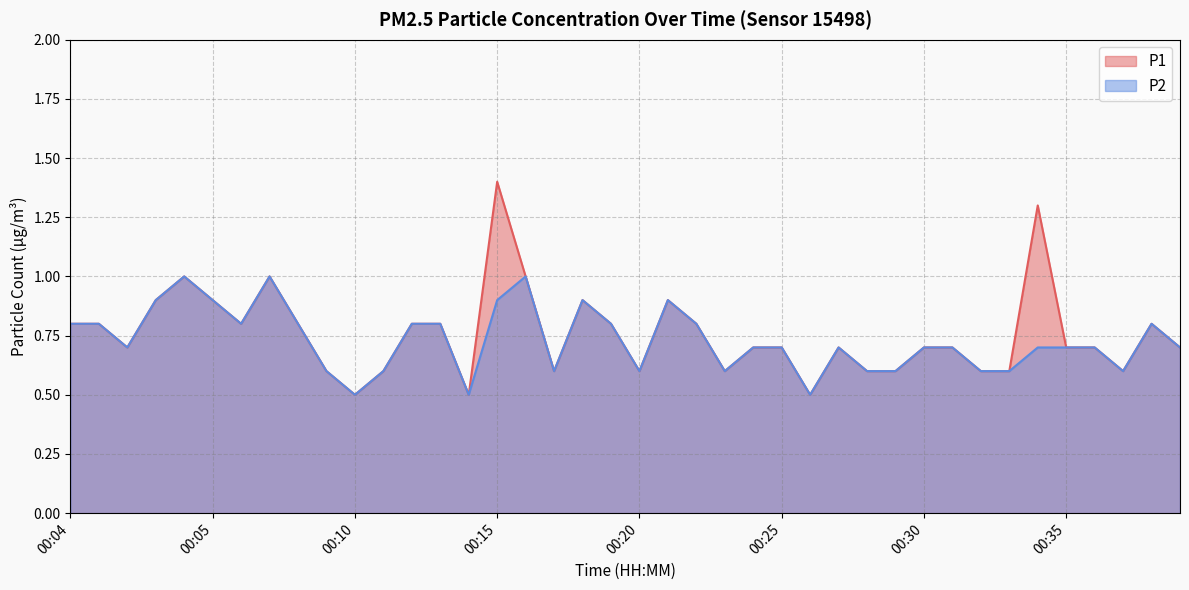

What is the sum of all P2 values?

29.2